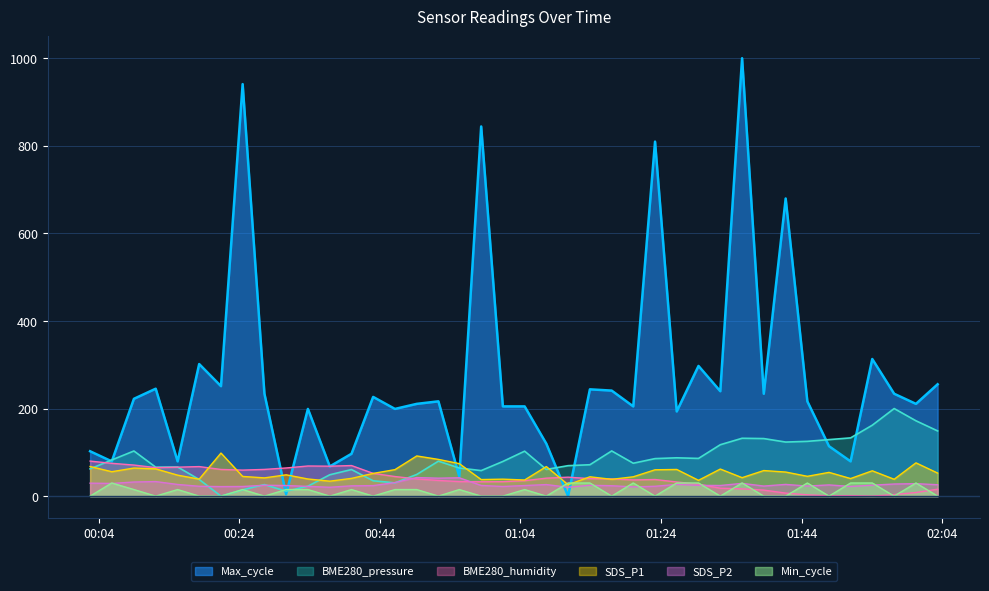

What position from the left is 2021/03/10 00:12:07?

4